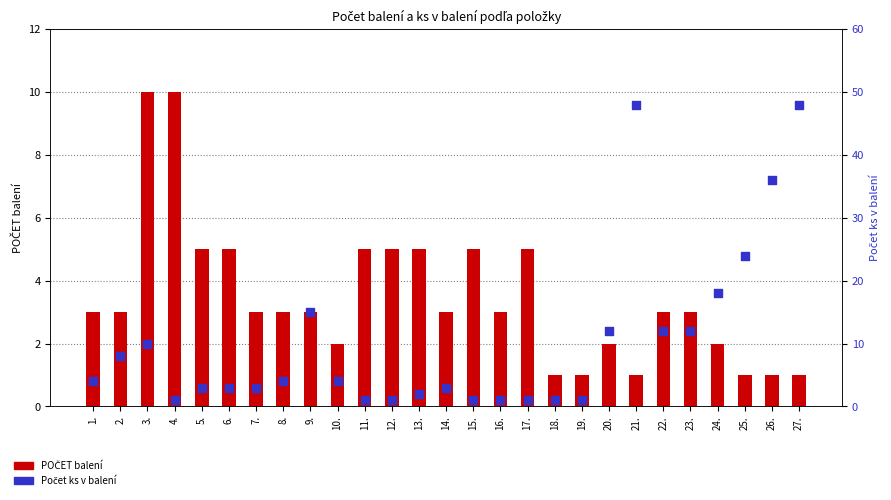

What is the total value across all series at 26.?

37